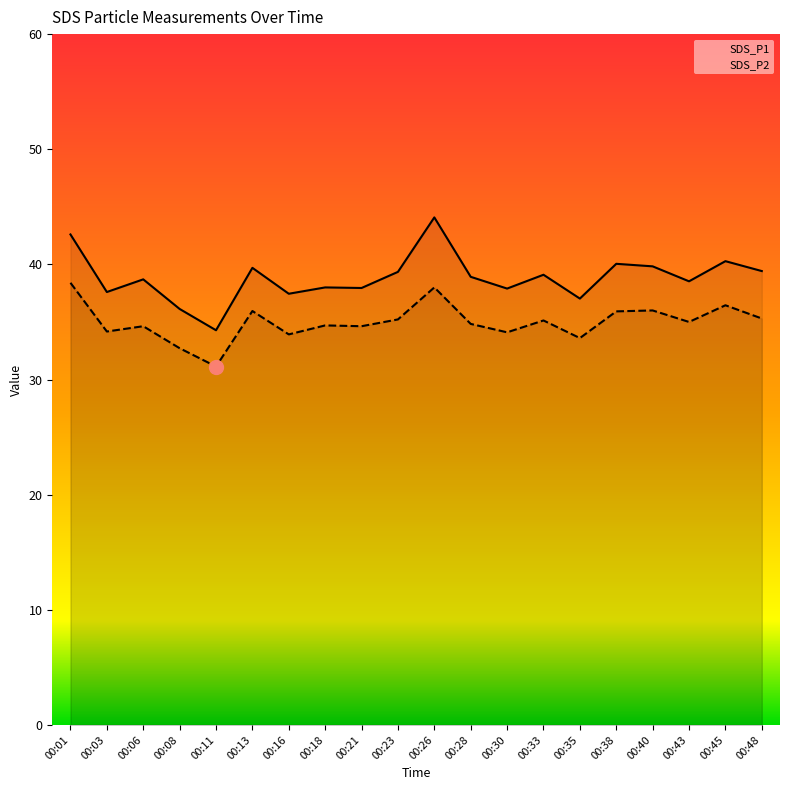

Reading right to left, what are all the values shown in this chart?

SDS_P1: 00:48=39.4	00:45=40.3	00:43=38.5	00:40=39.8	00:38=40.0	00:35=37.0	00:33=39.1	00:30=37.9	00:28=38.9	00:26=44.1	00:23=39.4	00:21=38.0	00:18=38.0	00:16=37.5	00:13=39.7	00:11=34.3	00:08=36.1	00:06=38.7	00:03=37.6	00:01=42.6
SDS_P2: 00:48=35.3	00:45=36.5	00:43=35.0	00:40=36.0	00:38=35.9	00:35=33.6	00:33=35.1	00:30=34.1	00:28=34.8	00:26=38.0	00:23=35.2	00:21=34.6	00:18=34.7	00:16=33.9	00:13=36.0	00:11=31.1	00:08=32.7	00:06=34.6	00:03=34.2	00:01=38.4